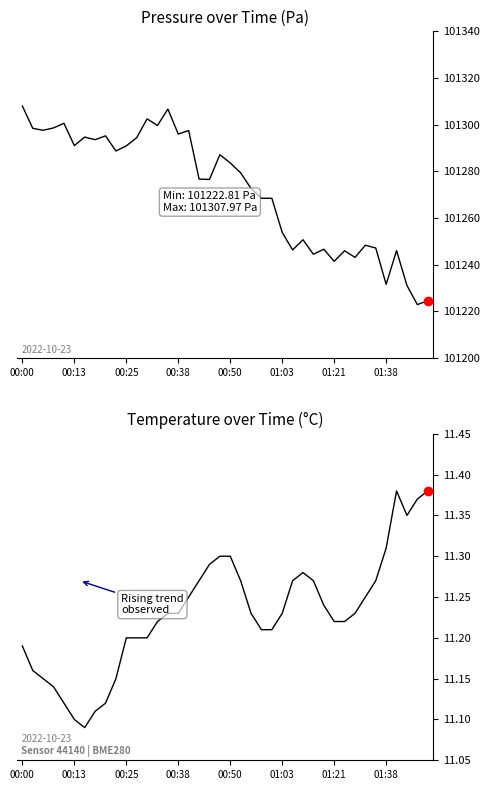

True or false: temperature and pressure intersect in this chart.

False